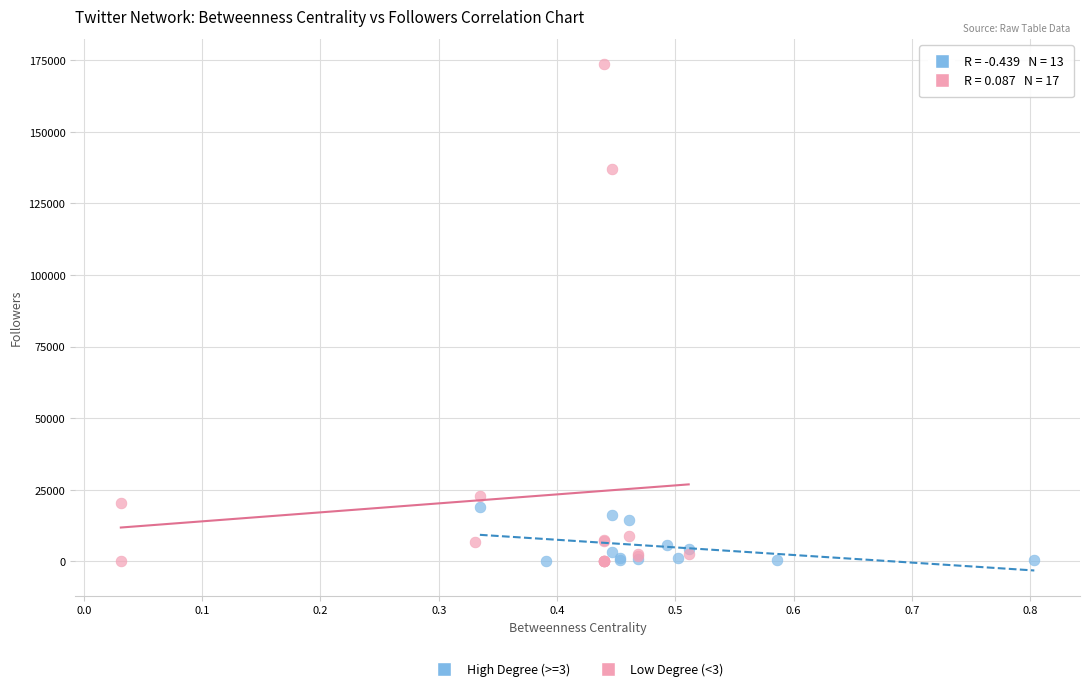

Which series has the largest Y range (max minus min)?

Low Degree (<3)